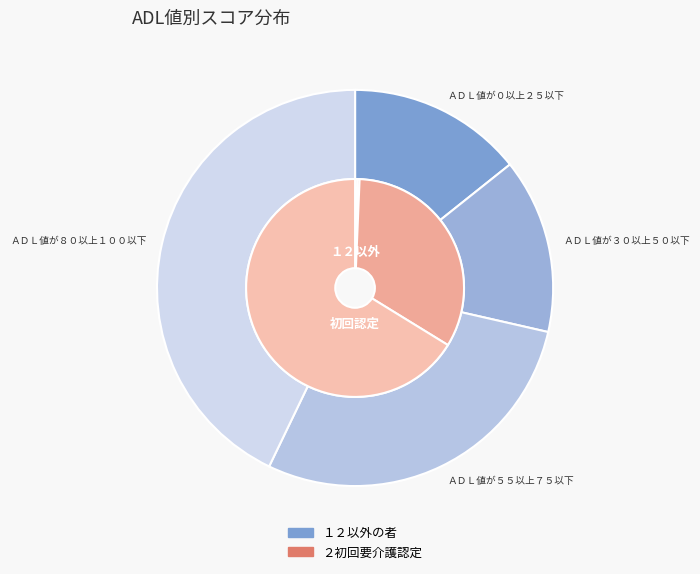

Count the number of slices in the pie.

4